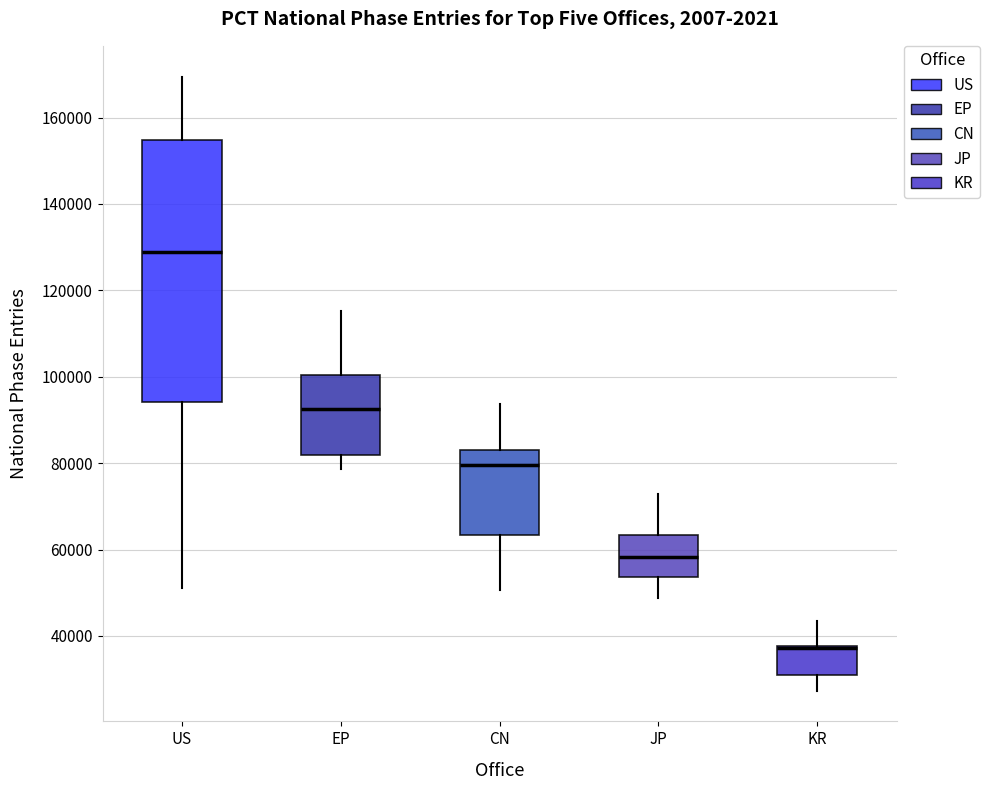

Where does the upper whisker of the box for EP end on the y-axis? The values are not printed on the chart, so give them approximately, as read against the axis.

116000